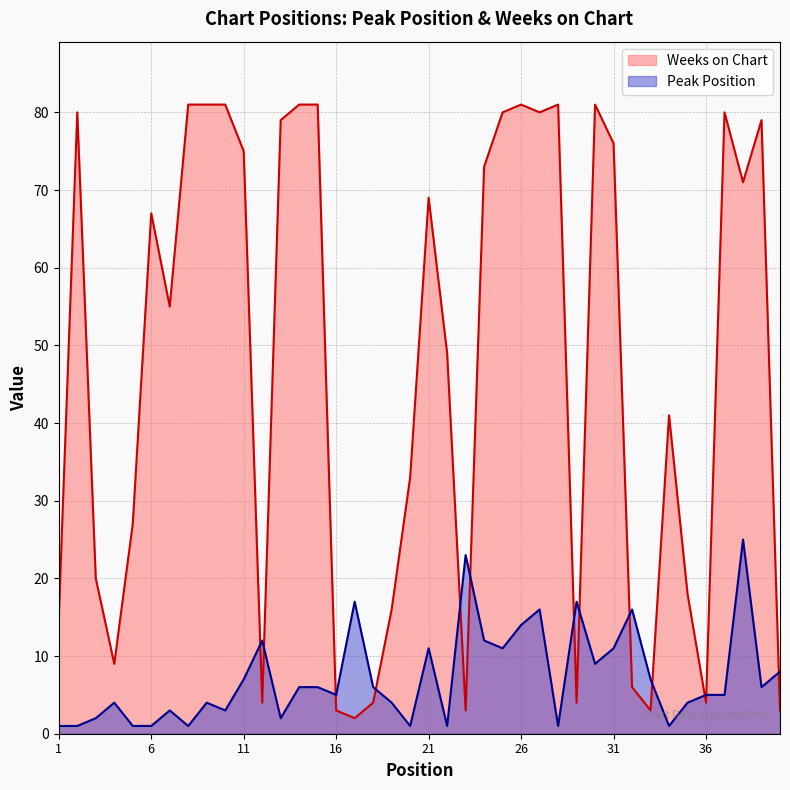

List the labels in order of Weeks on Chart value, largest first.

8, 9, 10, 14, 15, 26, 28, 30, 2, 25, 27, 37, 13, 39, 31, 11, 24, 38, 21, 6, 7, 22, 34, 20, 5, 3, 35, 19, 1, 4, 32, 12, 18, 29, 36, 16, 23, 33, 40, 17